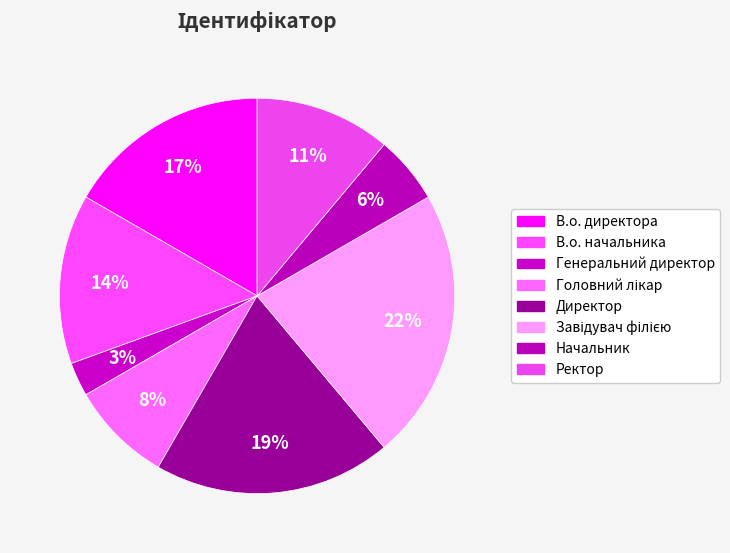

How many slices are in this pie chart?

8